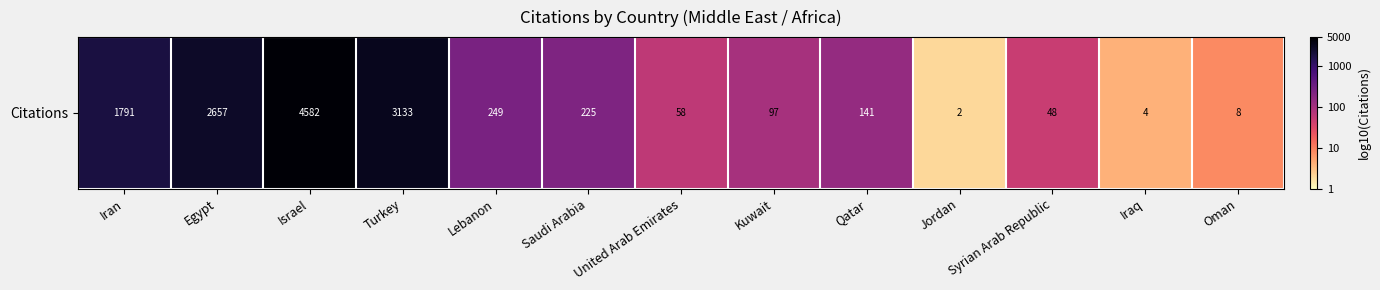

Which has a higher value, Egypt or Jordan?

Egypt